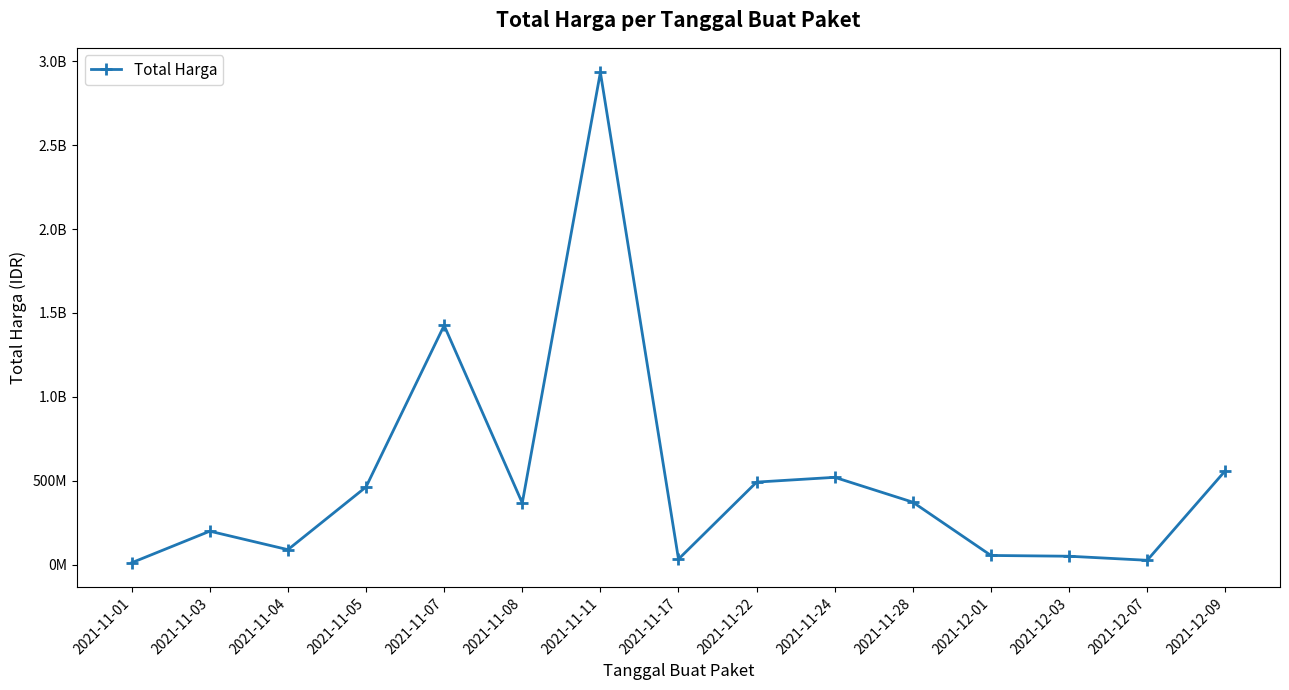

Is this an area chart (filled region under the line)?

No